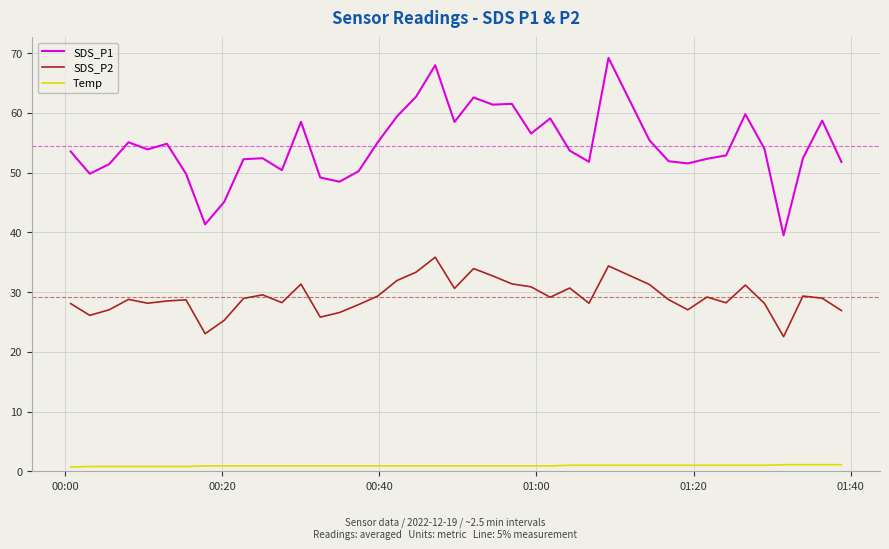

List the series in order of their overall mean, lowest first.

Temp, SDS_P2, SDS_P1